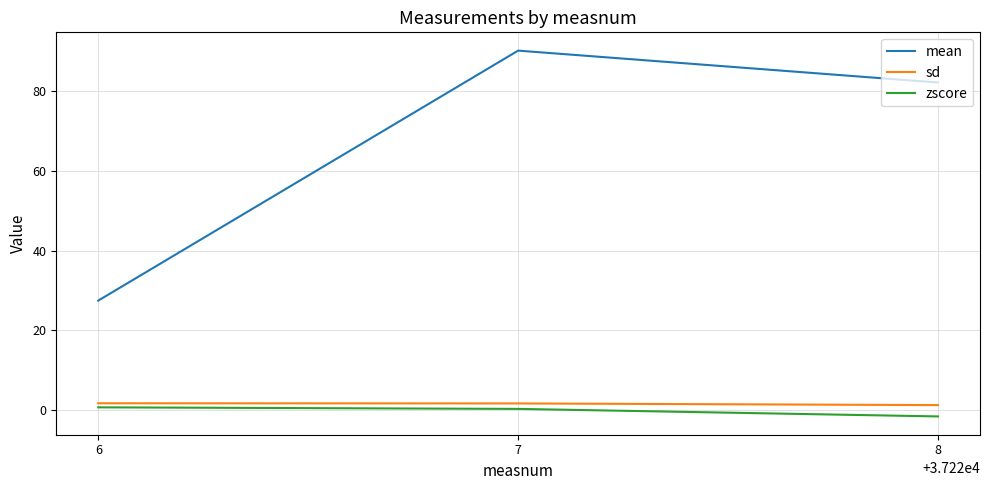

Which label corresponds to the largest value in the chart?

7